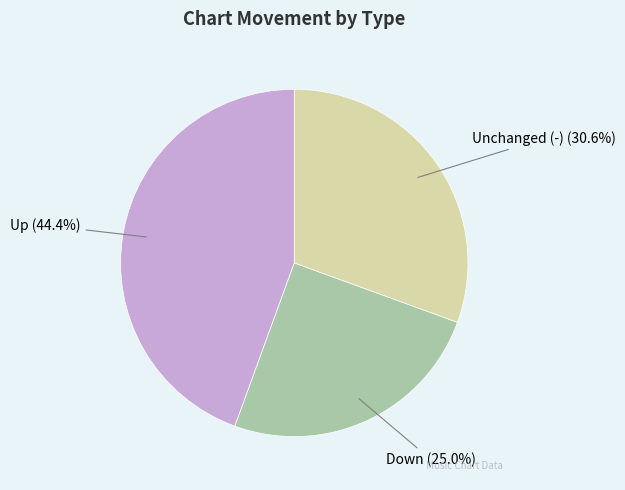

Does any single category account for the majority?

No